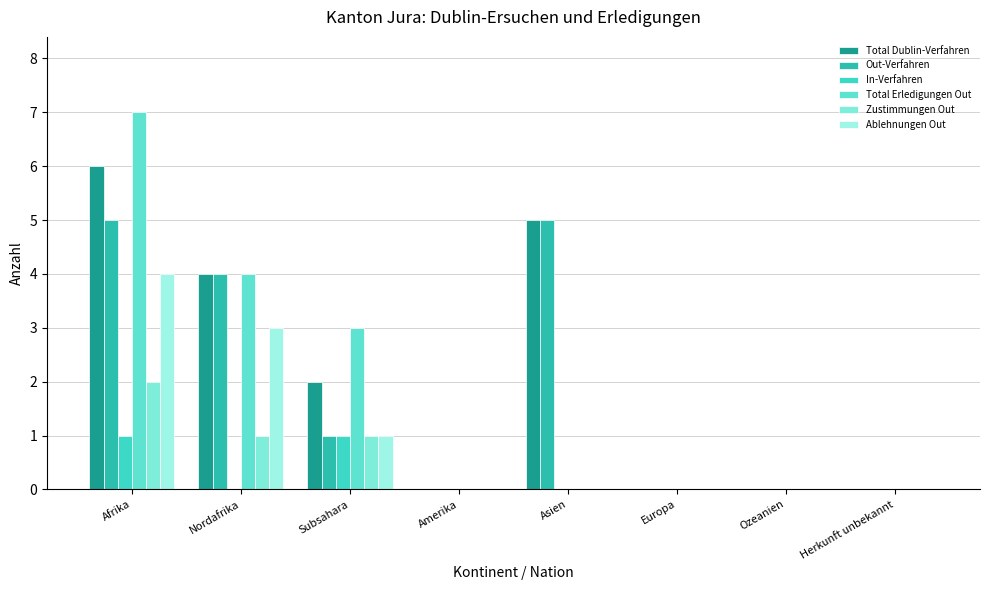

What is the label of the 1st bar from the right?

Herkunft unbekannt